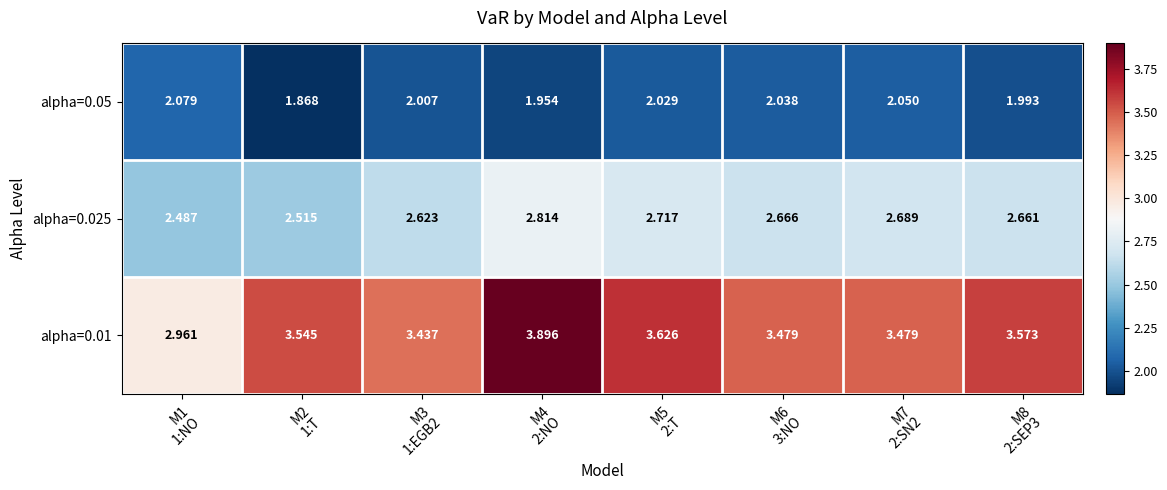

Reading left to right, transcribe all the data shown in this chart.

alpha=0.05: M1
1:NO=2.1	M2
1:T=1.9	M3
1:EGB2=2.0	M4
2:NO=2.0	M5
2:T=2.0	M6
3:NO=2.0	M7
2:SN2=2.0	M8
2:SEP3=2.0
alpha=0.025: M1
1:NO=2.5	M2
1:T=2.5	M3
1:EGB2=2.6	M4
2:NO=2.8	M5
2:T=2.7	M6
3:NO=2.7	M7
2:SN2=2.7	M8
2:SEP3=2.7
alpha=0.01: M1
1:NO=3.0	M2
1:T=3.5	M3
1:EGB2=3.4	M4
2:NO=3.9	M5
2:T=3.6	M6
3:NO=3.5	M7
2:SN2=3.5	M8
2:SEP3=3.6